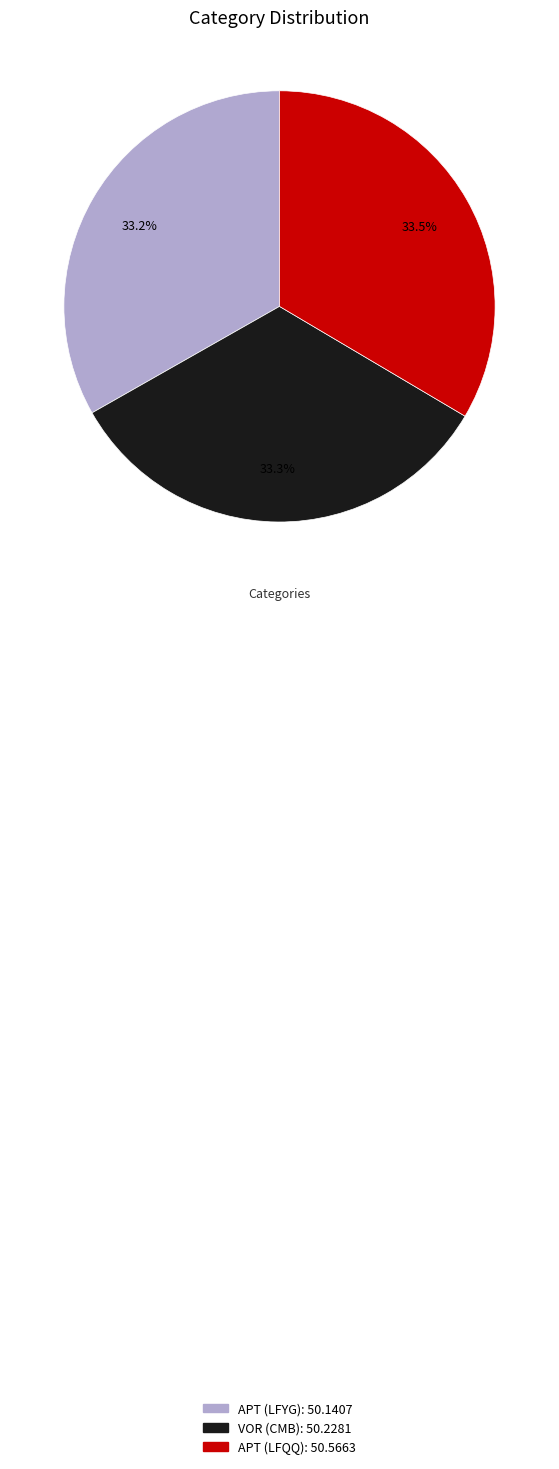

Does any single category account for the majority?

No